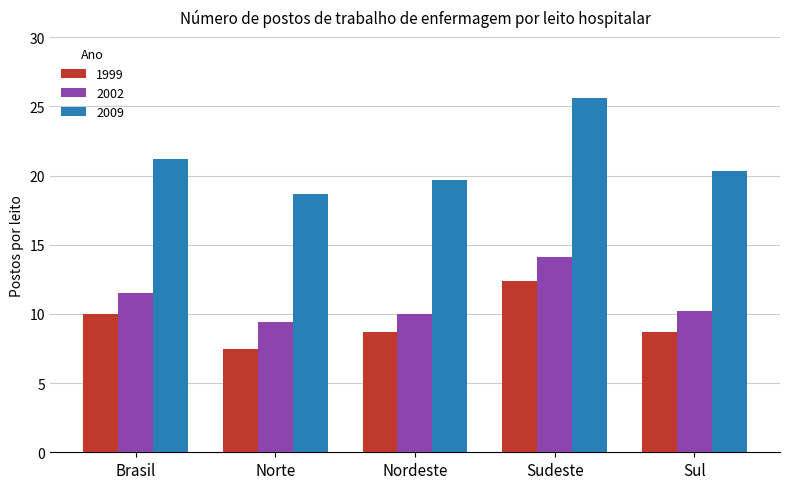

Reading left to right, transcribe all the data shown in this chart.

1999: Brasil=10.0	Norte=7.5	Nordeste=8.7	Sudeste=12.4	Sul=8.7
2002: Brasil=11.5	Norte=9.4	Nordeste=10.0	Sudeste=14.1	Sul=10.2
2009: Brasil=21.2	Norte=18.7	Nordeste=19.7	Sudeste=25.6	Sul=20.3